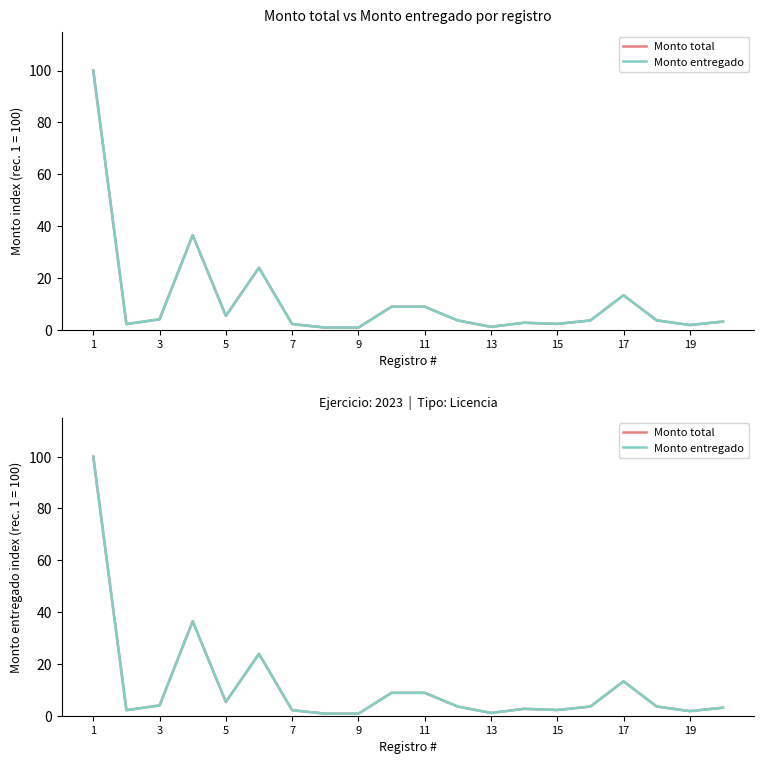

What is the smallest value displayed?

0.8